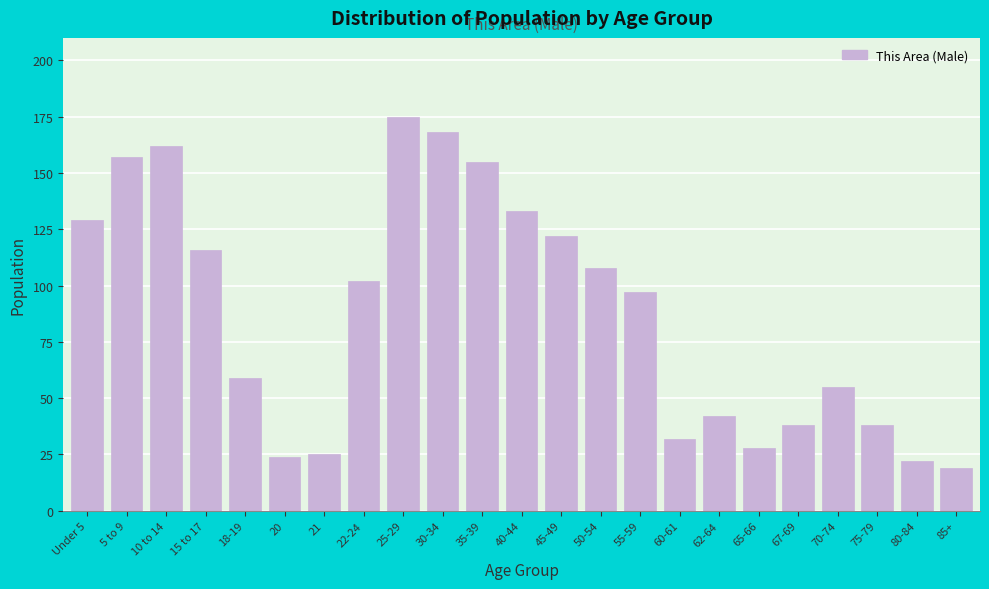

Reading right to left, list all the values displayed in this chart.

85+=19	80-84=22	75-79=38	70-74=55	67-69=38	65-66=28	62-64=42	60-61=32	55-59=97	50-54=108	45-49=122	40-44=133	35-39=155	30-34=168	25-29=175	22-24=102	21=25	20=24	18-19=59	15 to 17=116	10 to 14=162	5 to 9=157	Under 5=129